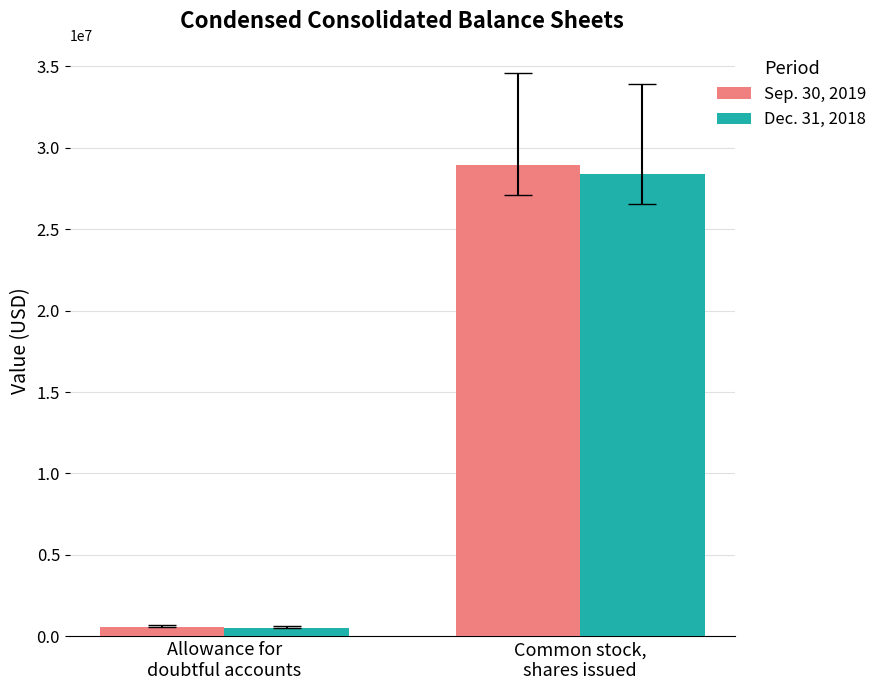

What is the difference between the Dec. 31, 2018 values at Common stock,
shares issued and Allowance for
doubtful accounts?

27868853